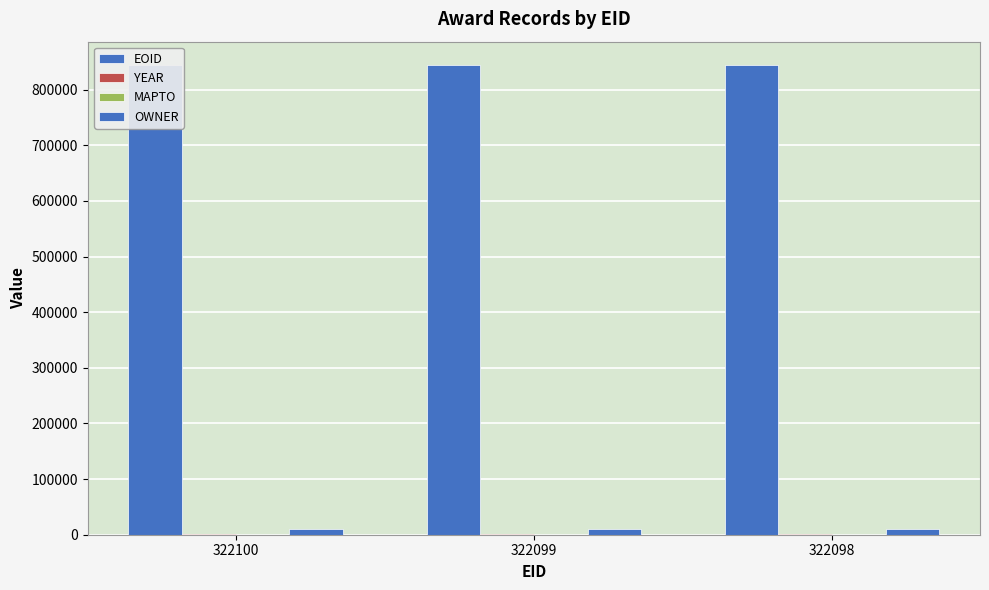

How many categories are shown in the chart?

3